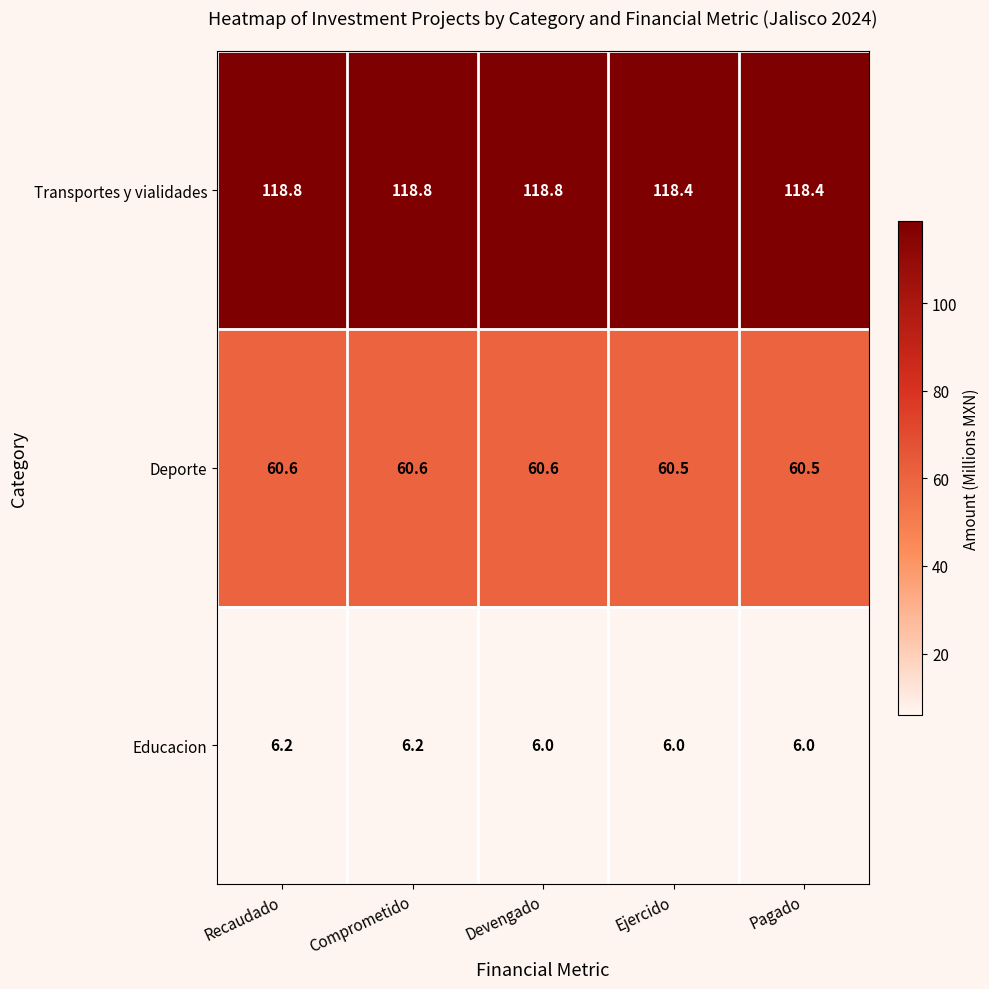

At Pagado, list the series in order from smallest to largest.

Educacion, Deporte, Transportes y vialidades